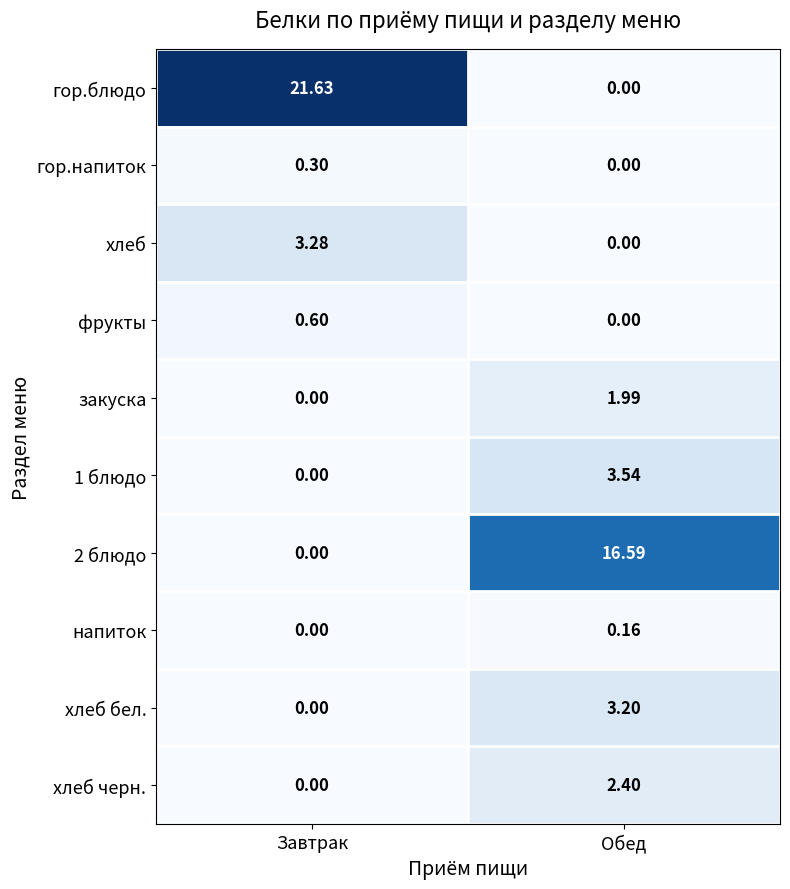

Which series has the widest spread of values?

гор.блюдо